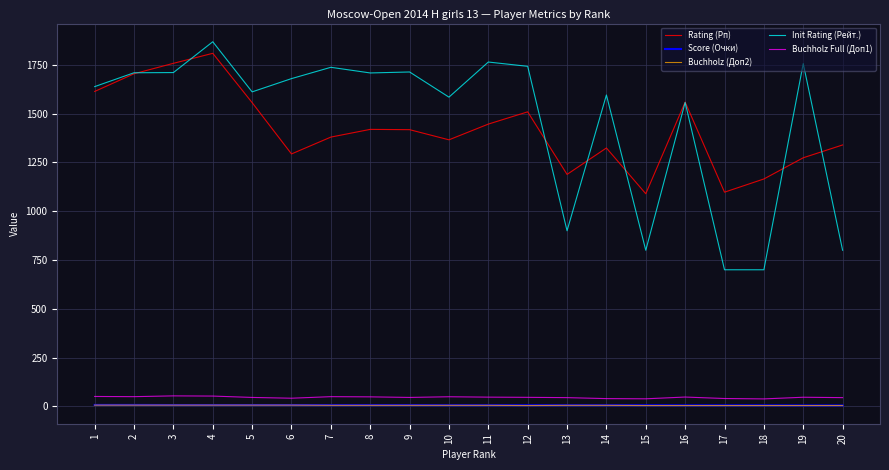

Which series changed the most between 4 and 14?

Rating (Рп)